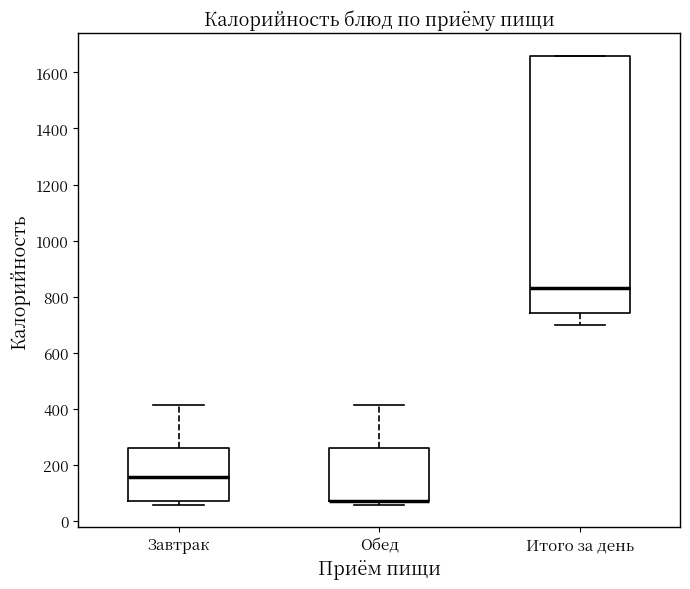

Comparing the boxes themselves (not the whiskers), which one is the tallest?

Итого за день